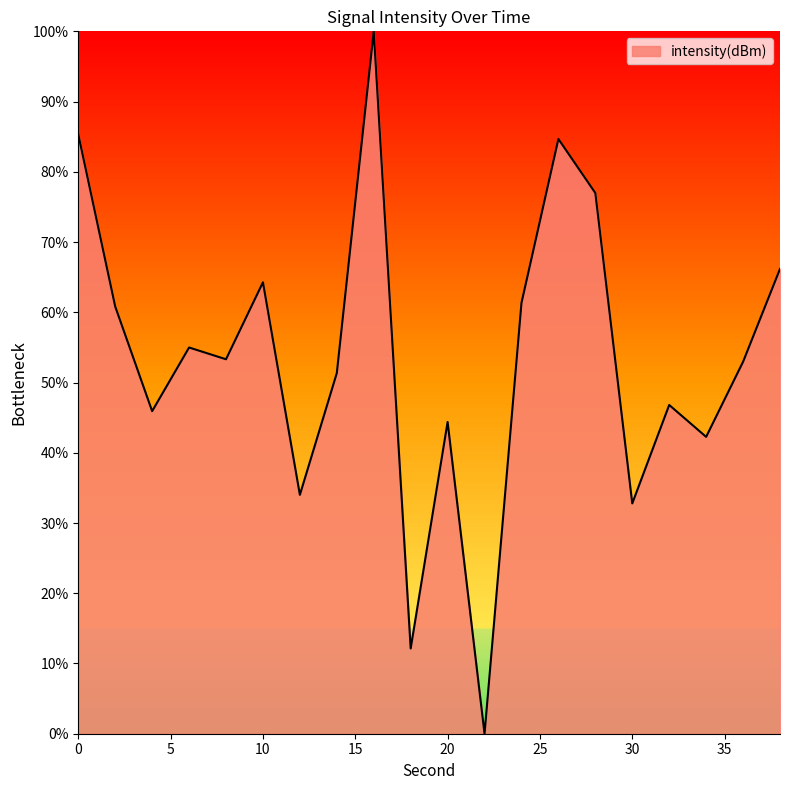

What is the difference between the maximum and minimum values?

100.0